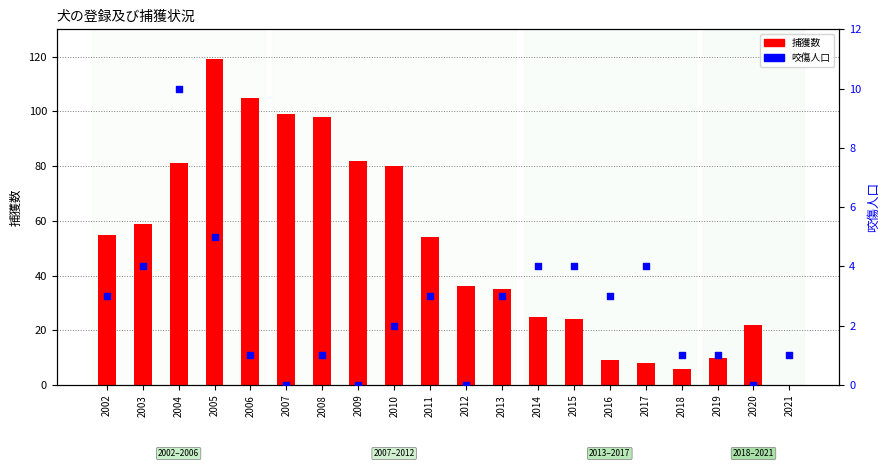

At which category is the sum across all series the highest?

2005